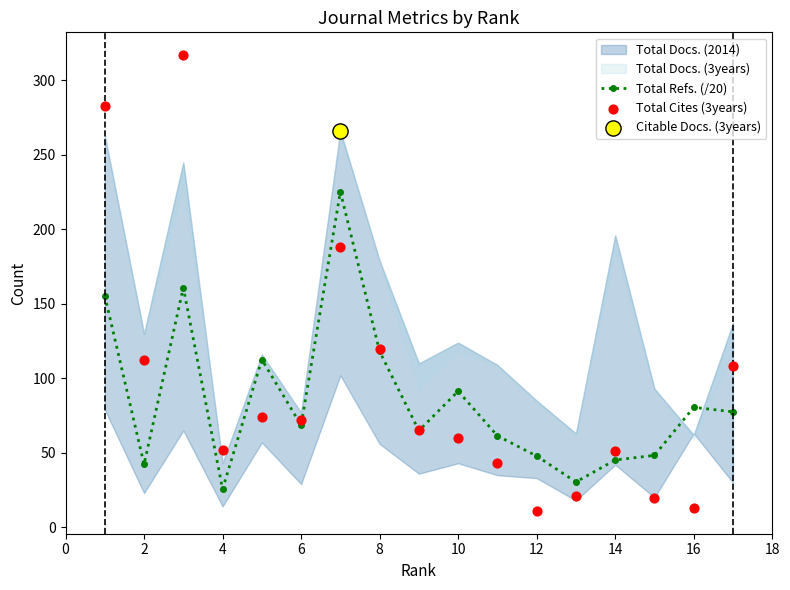

Where is the first local minimum for Total Refs. (/20)?

2